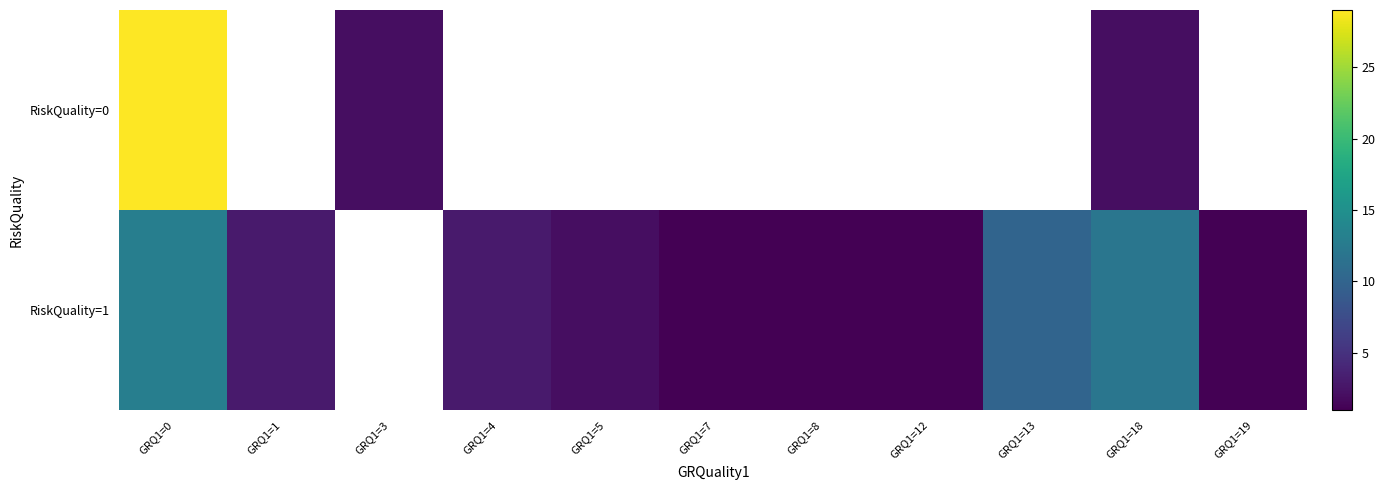

Rank the series by their maximum value, from lowest to highest.

RiskQuality=1, RiskQuality=0